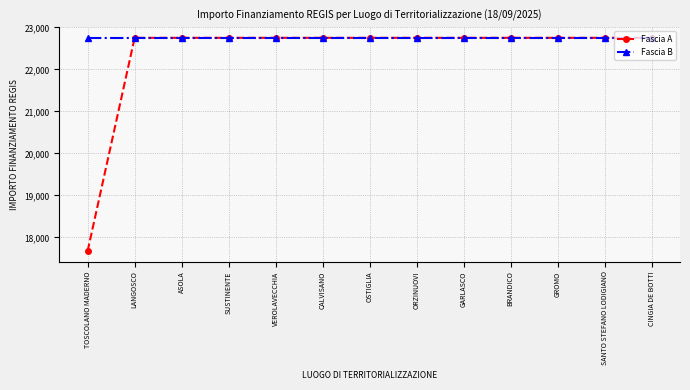

The Fascia B series shows 22750.0 at CINGIA DE BOTTI. True or false?

True